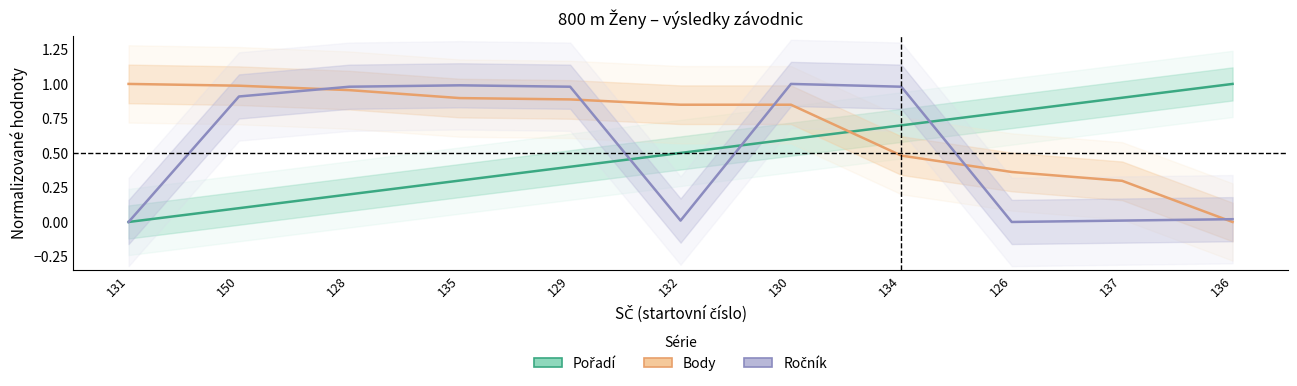

At which category is the sum across all series the highest?

130